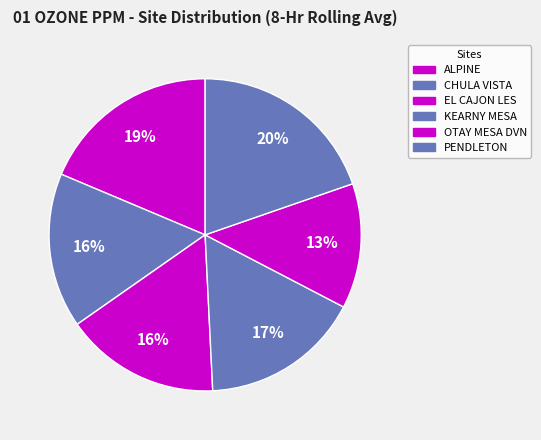

What is the total percentage of KEARNY MESA and ALPINE?

35.2%